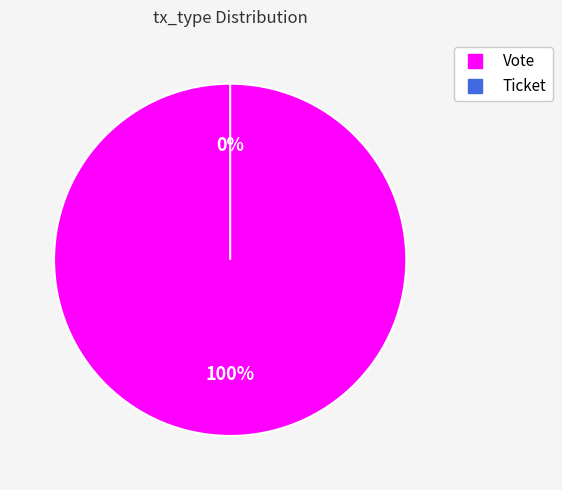

The Vote slice represents 91% of the pie. True or false?

False